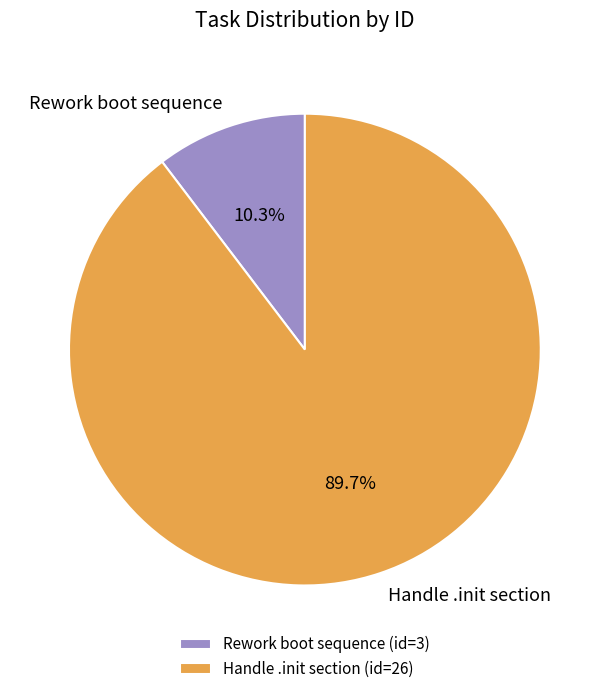

Rank the categories by value from highest to lowest.

Handle .init section, Rework boot sequence